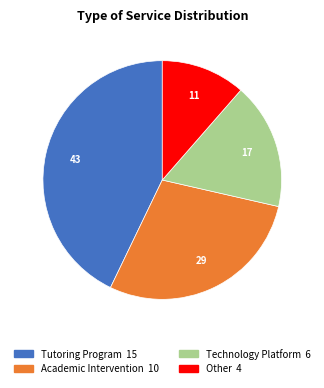

Is there any slice that represents more than half of the pie?

No